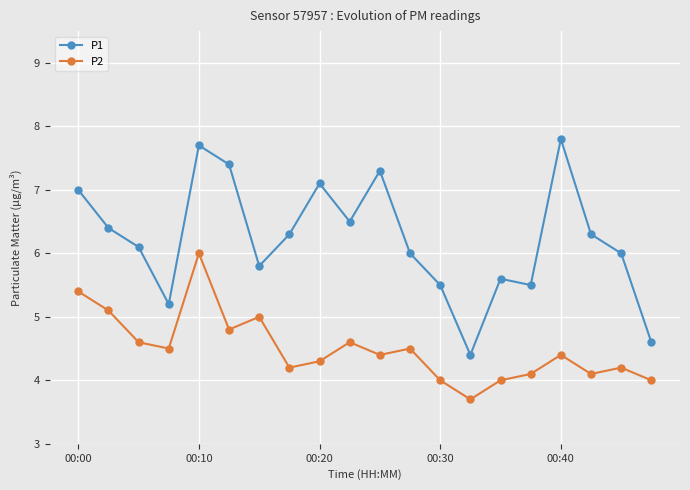

True or false: P2 and P1 intersect in this chart.

False